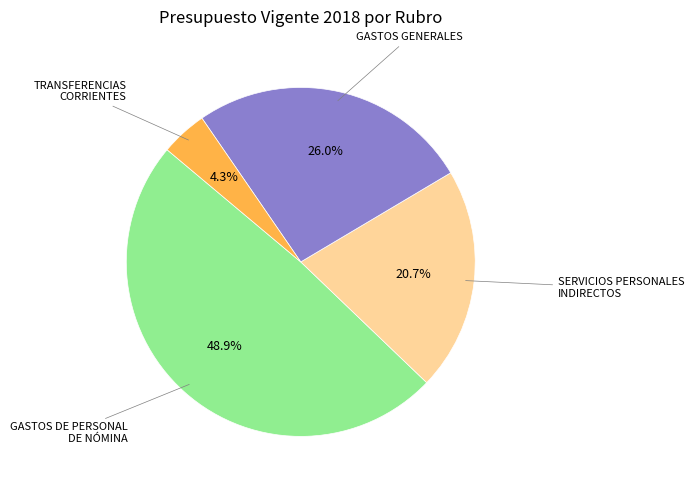

Rank the categories by value from highest to lowest.

GASTOS DE PERSONAL DE NÓMINA, GASTOS GENERALES, SERVICIOS PERSONALES INDIRECTOS, TRANSFERENCIAS CORRIENTES